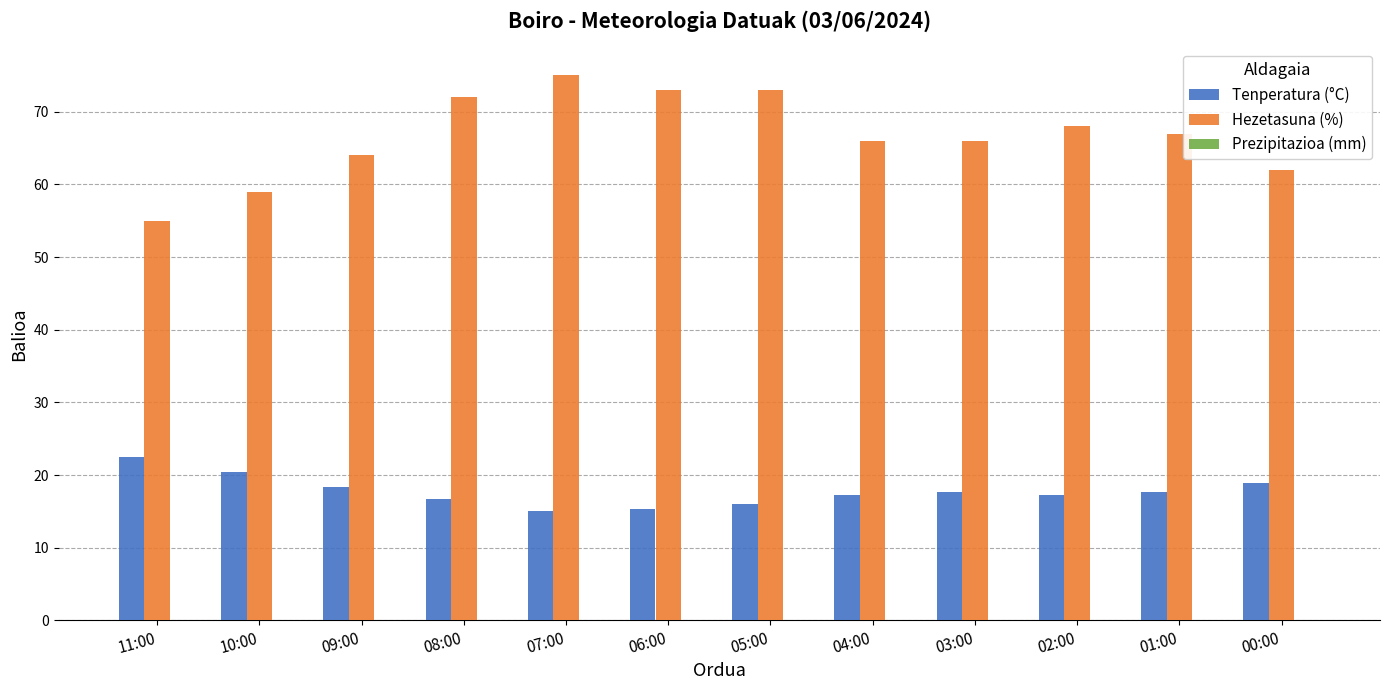

What is the difference between the highest and lowest values at 09:00?

45.6